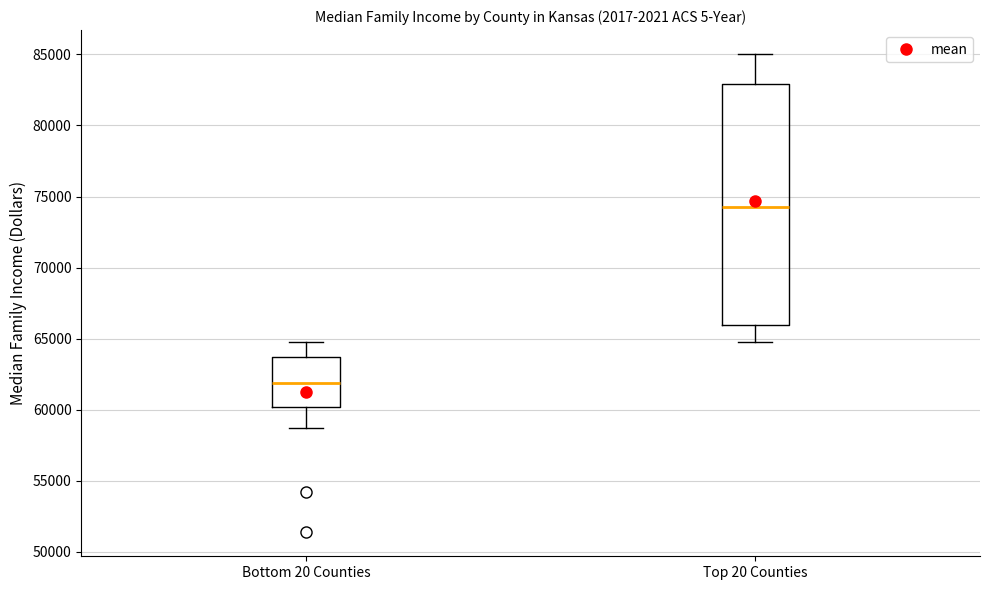

Reading left to right, transcribe this box plot: for each box, give where its median line is, the range the box spans, and where its two whiskers end, as read against the y-axis. The values are not printed on the chart, so give them approximately, as read against the axis.

Bottom 20 Counties: median 62000, box 60000 to 63500, whiskers 58500 to 65000
Top 20 Counties: median 74500, box 66000 to 83000, whiskers 65000 to 85000